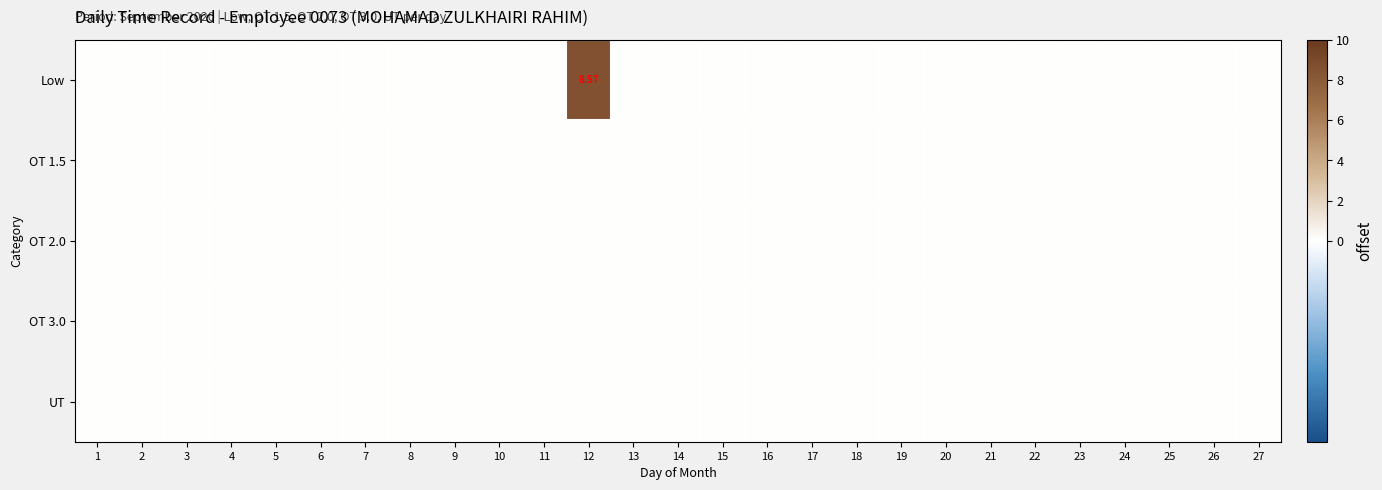

Which series has the widest spread of values?

Low